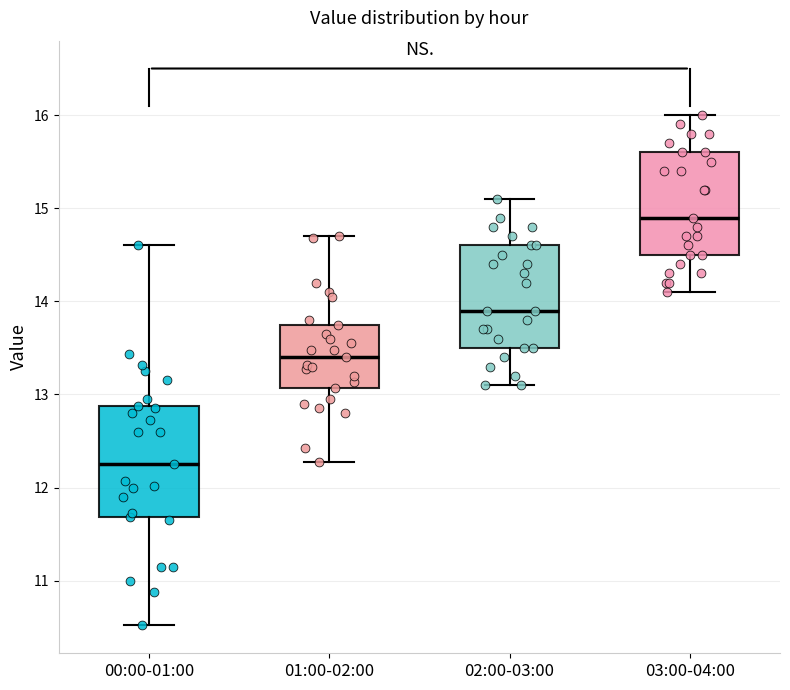

Reading left to right, read every box against the y-axis: the position of its median line, the range the box covers, and the ends of its whiskers. The values are not printed on the chart, so give them approximately, as read against the axis.

00:00-01:00: median 12.3, box 11.7 to 12.9, whiskers 10.5 to 14.6
01:00-02:00: median 13.4, box 13.1 to 13.8, whiskers 12.3 to 14.7
02:00-03:00: median 13.9, box 13.5 to 14.6, whiskers 13.1 to 15.1
03:00-04:00: median 14.9, box 14.5 to 15.6, whiskers 14.1 to 16.0